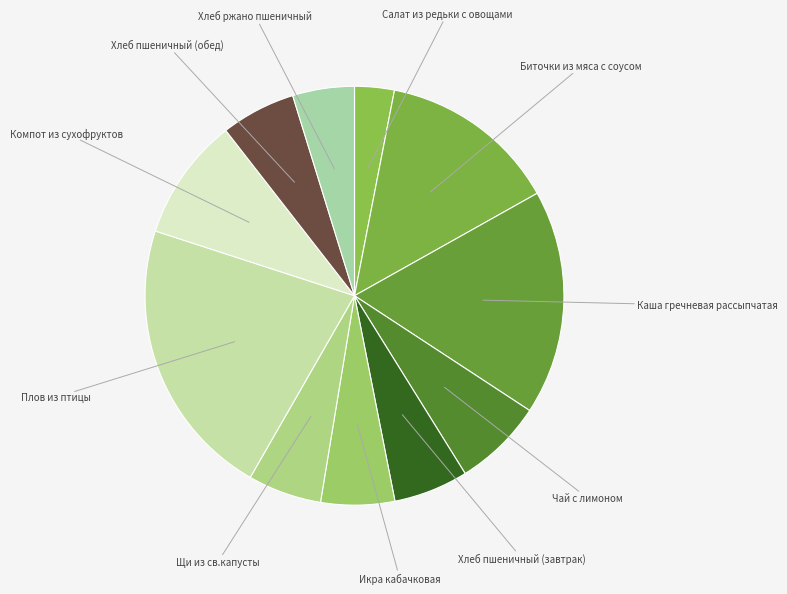

Count the number of slices in the pie.

11